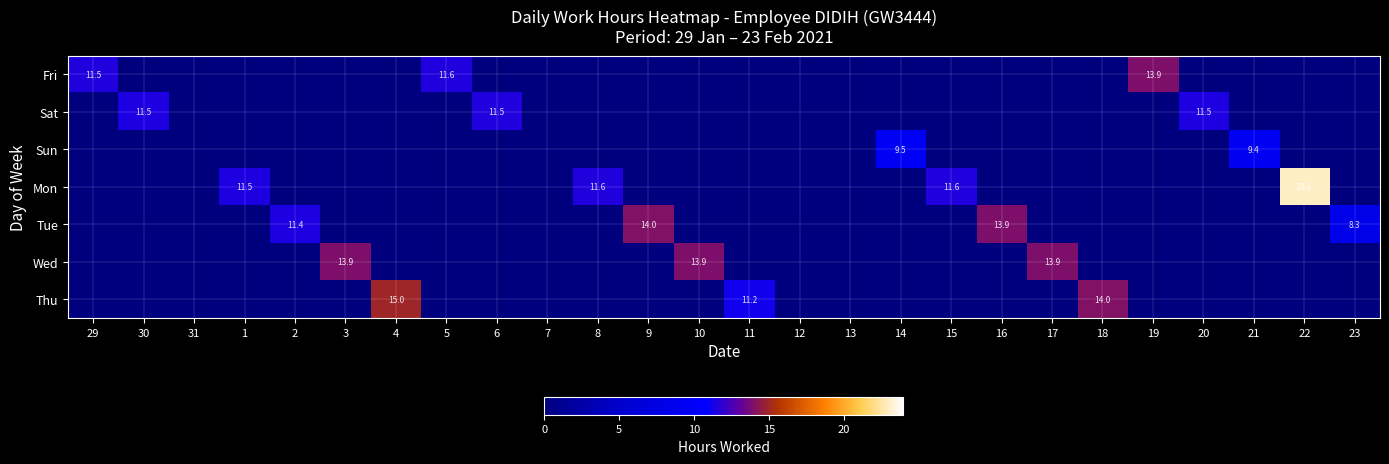

At how many categories does at least one series exceed 19?

1